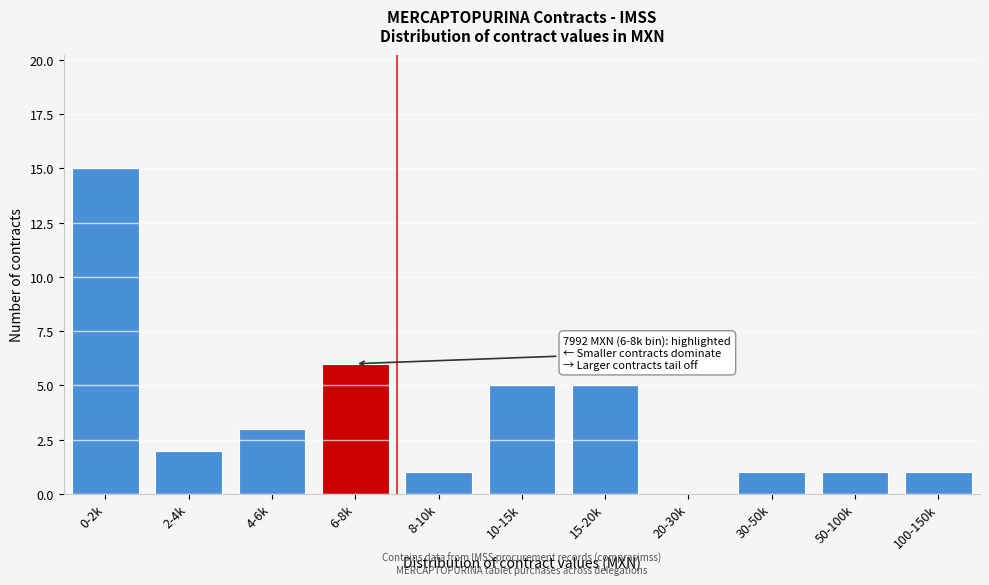

Reading left to right, extract all data points from this chart.

0-2k=15	2-4k=2	4-6k=3	6-8k=6	8-10k=1	10-15k=5	15-20k=5	20-30k=0	30-50k=1	50-100k=1	100-150k=1